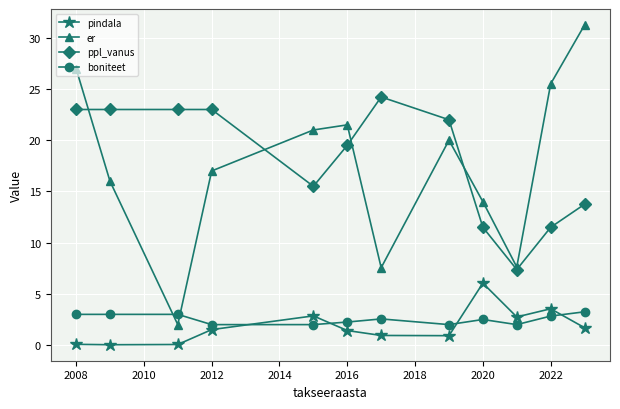

In ppl_vanus, how many points are lower than both neighbors (excluding endpoints)?

2